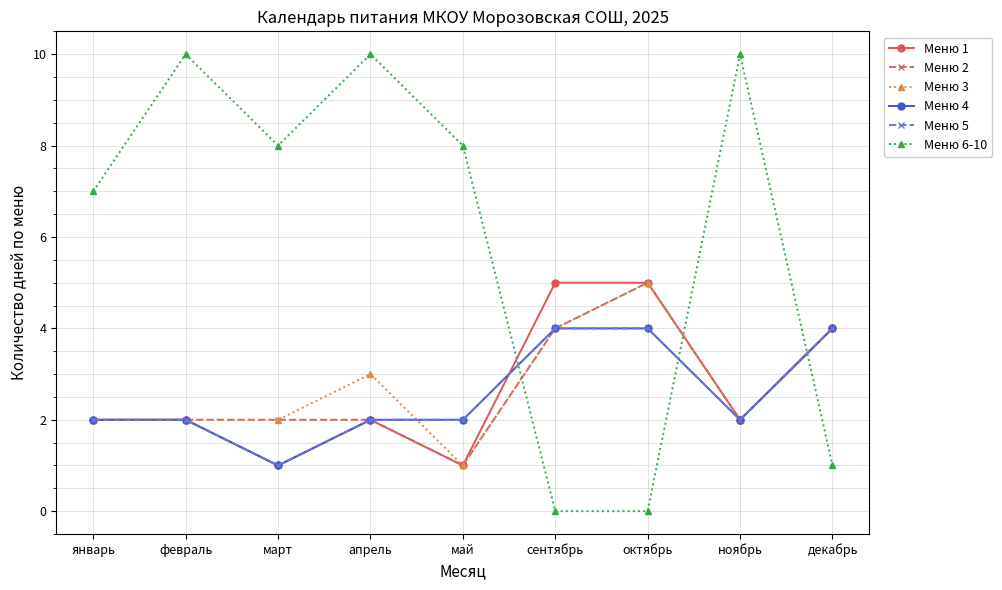

What is the difference between the maximum and minimum values in the Меню 4 series?

3